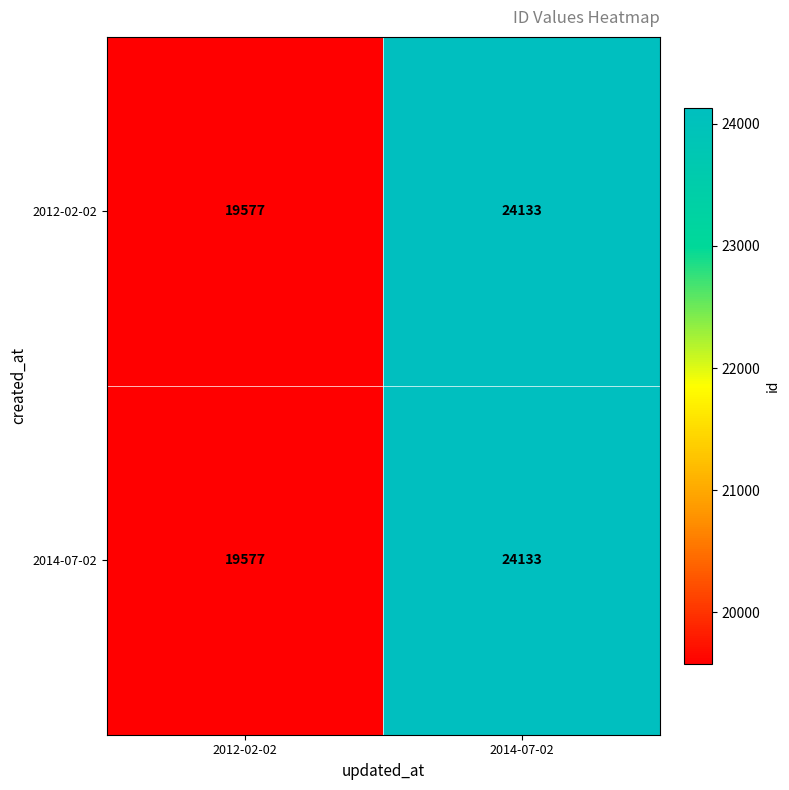

What is the greatest value displayed?

24133